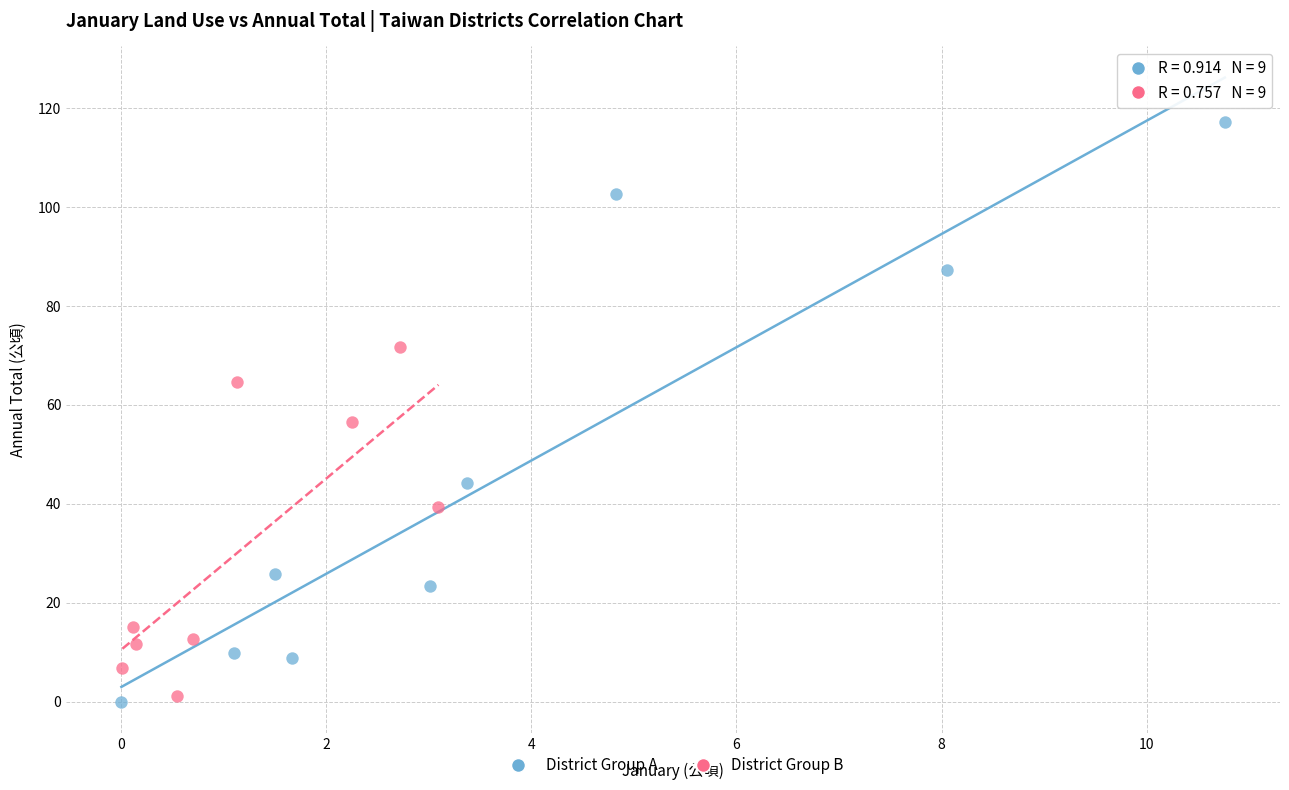

Which series has the largest Y range (max minus min)?

District Group A